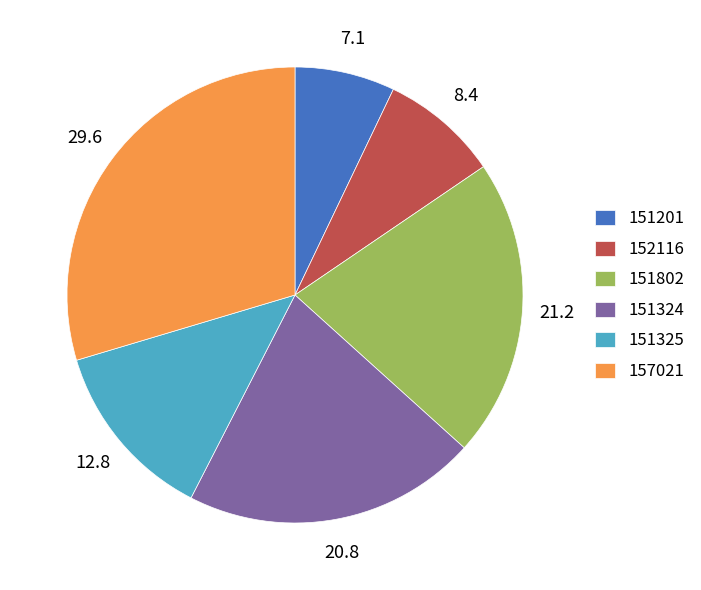

Between 151802 and 152116, which is larger?

151802